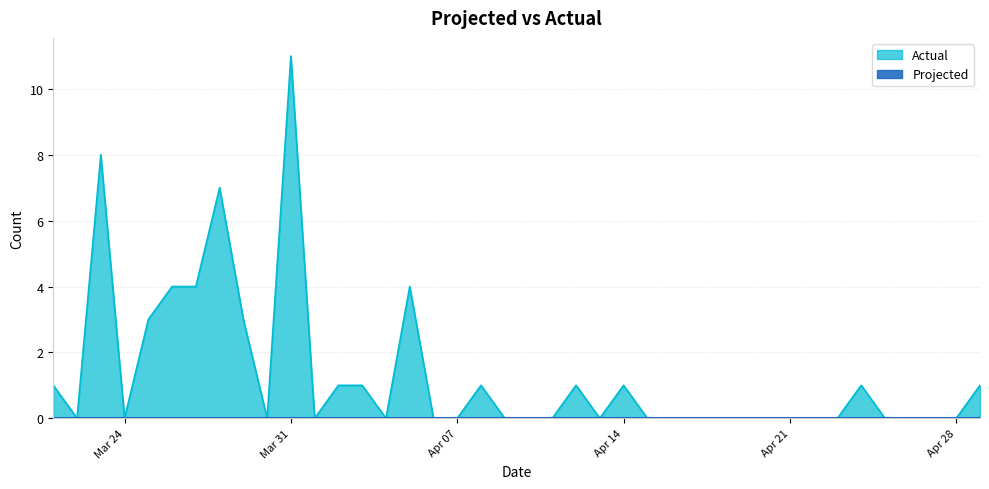

What is the highest value of the Actual series?

11